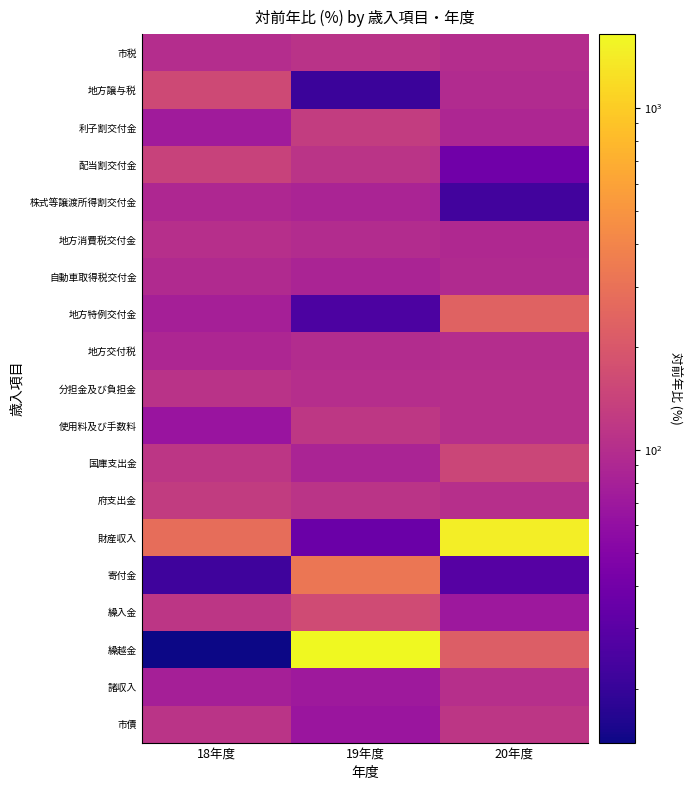

Reading right to left, extract all data points from this chart.

市税: 20年度=100.1	19年度=108.4	18年度=100.2
地方譲与税: 20年度=96.5	19年度=21.1	18年度=157.1
利子割交付金: 20年度=88.3	19年度=129.3	18年度=74.3
配当割交付金: 20年度=39.2	19年度=110.5	18年度=141.5
株式等譲渡所得割交付金: 20年度=22.8	19年度=86.1	18年度=89.9
地方消費税交付金: 20年度=92.5	19年度=96.6	18年度=102.1
自動車取得税交付金: 20年度=93.1	19年度=85.0	18年度=94.2
地方特例交付金: 20年度=239.6	19年度=25.3	18年度=79.2
地方交付税: 20年度=99.1	19年度=97.5	18年度=89.5
分担金及び負担金: 20年度=103.4	19年度=101.3	18年度=109.5
使用料及び手数料: 20年度=102.2	19年度=116.5	18年度=66.4
国庫支出金: 20年度=149.3	19年度=84.9	18年度=114.8
府支出金: 20年度=103.0	19年度=111.1	18年度=125.7
財産収入: 20年度=1455.9	19年度=36.3	18年度=281.0
寄付金: 20年度=28.5	19年度=322.2	18年度=21.9
繰入金: 20年度=70.1	19年度=163.0	18年度=116.0
繰越金: 20年度=219.8	19年度=1640.3	18年度=13.9
諸収入: 20年度=103.7	19年度=71.4	18年度=79.4
市債: 20年度=115.4	19年度=66.7	18年度=110.0